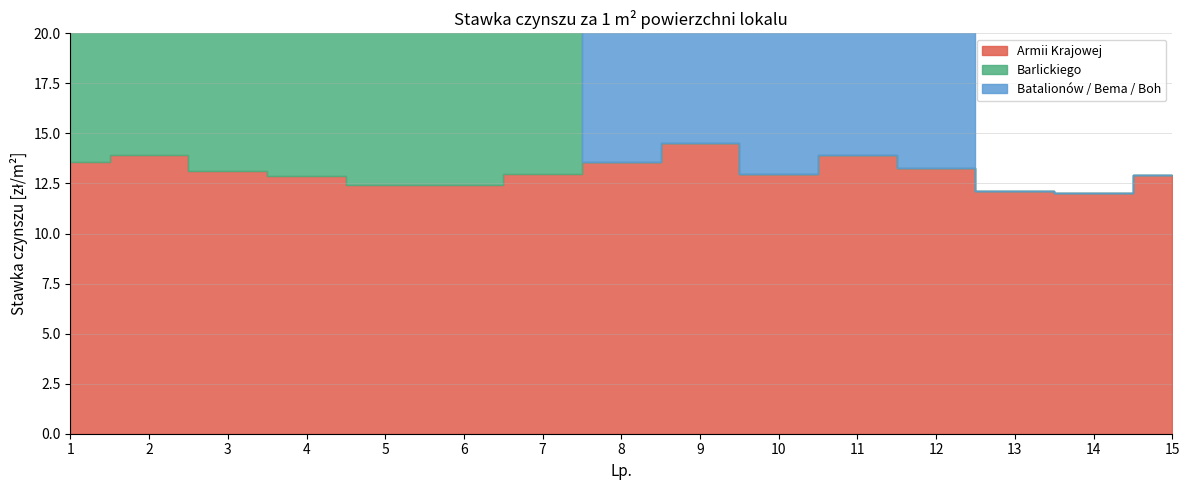

What are all the series names shown in the legend?

Armii Krajowej, Barlickiego, Batalionów / Bema / Boh